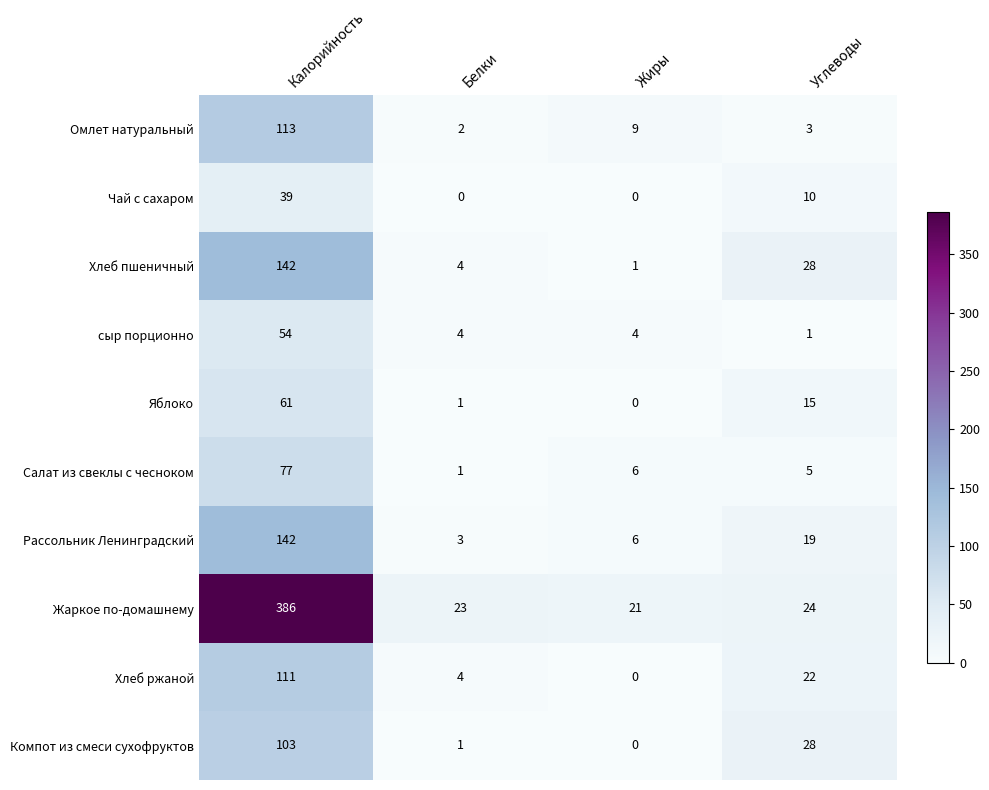

What is the difference between the highest and lowest values at Углеводы?

27